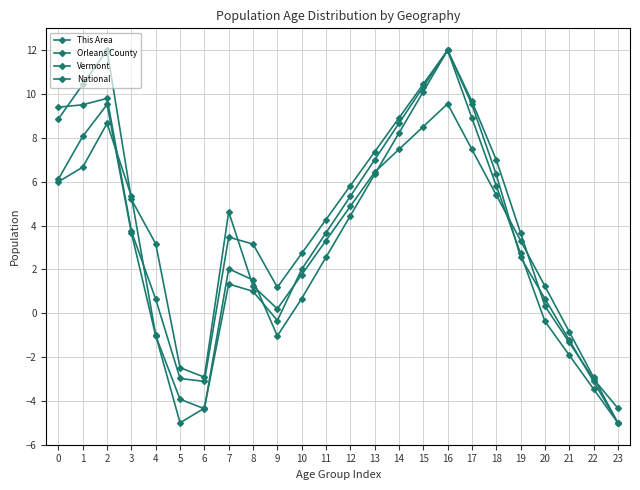

Reading right to left, what are all the values shown in this chart?

This Area: -4.3	-3.0	-1.3	0.3	3.7	7.0	9.7	12.0	10.3	8.7	7.0	5.3	3.7	2.0	-0.3	1.0	1.3	-4.3	-5.0	-1.0	5.3	8.7	6.7	6.0
Orleans County: -5.0	-3.1	-1.2	0.7	2.6	6.3	9.5	12.0	10.1	8.2	6.3	4.4	2.6	0.7	-1.0	1.5	2.0	-4.4	-3.9	-1.0	3.7	9.5	8.1	6.1
Vermont: -5.0	-2.9	-0.8	1.2	3.3	5.4	7.5	9.6	8.5	7.5	6.4	4.9	3.3	1.8	0.2	1.2	4.6	-2.9	-2.5	3.2	5.2	12.0	10.4	8.9
National: -5.0	-3.5	-1.9	-0.4	2.7	5.8	8.9	12.0	10.5	8.9	7.4	5.8	4.3	2.7	1.2	3.2	3.5	-3.1	-3.0	0.6	3.7	9.8	9.5	9.4